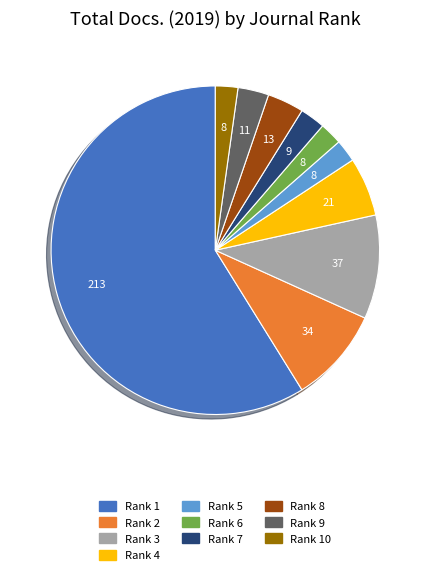

Is there a majority slice in this chart?

Yes